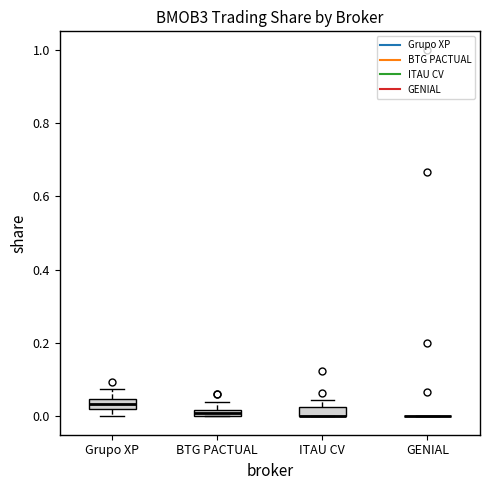

Where does the lower whisker of the box for Grupo XP end on the y-axis? The values are not printed on the chart, so give them approximately, as read against the axis.

0.00